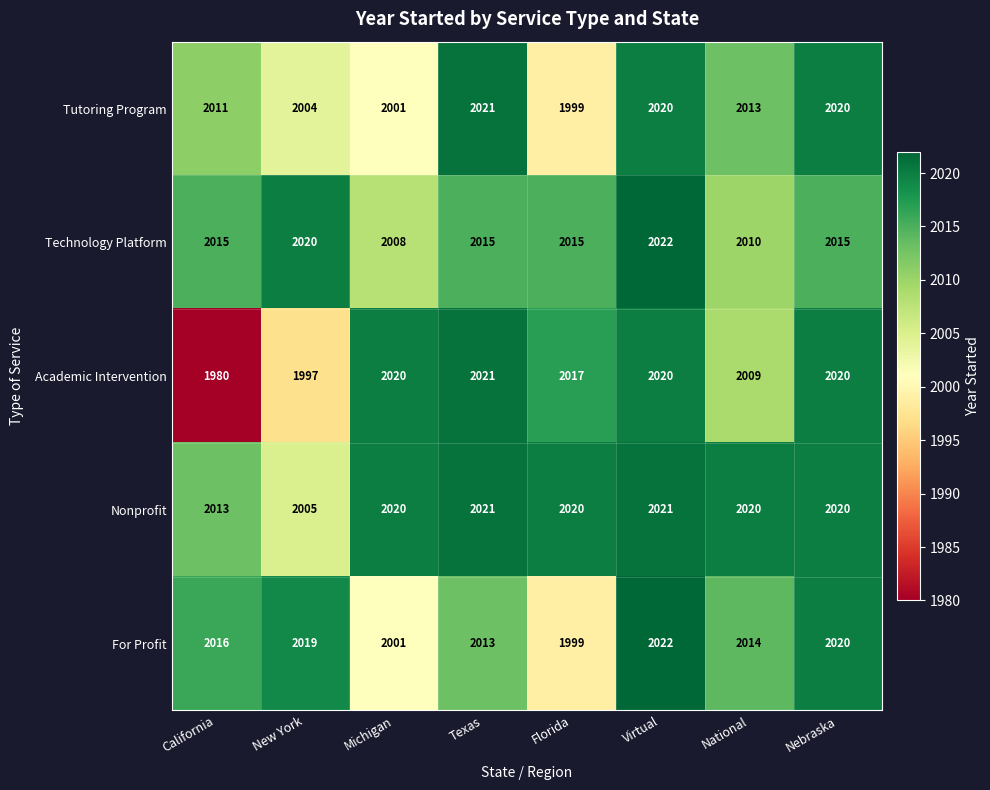

The value of Nonprofit at Texas is 534. True or false?

False